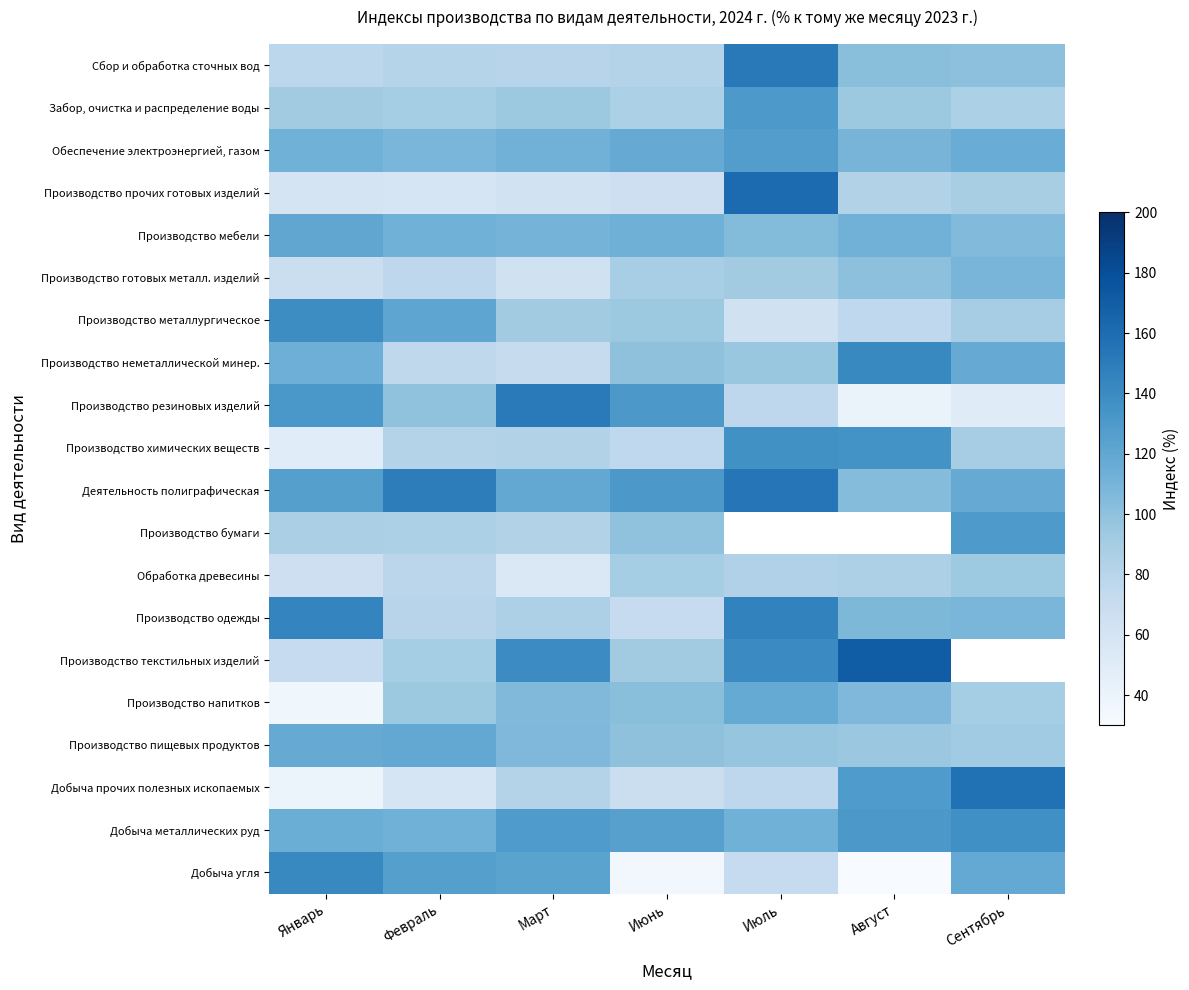

At which label does Обеспечение электроэнергией, газом reach its peak?

Июль